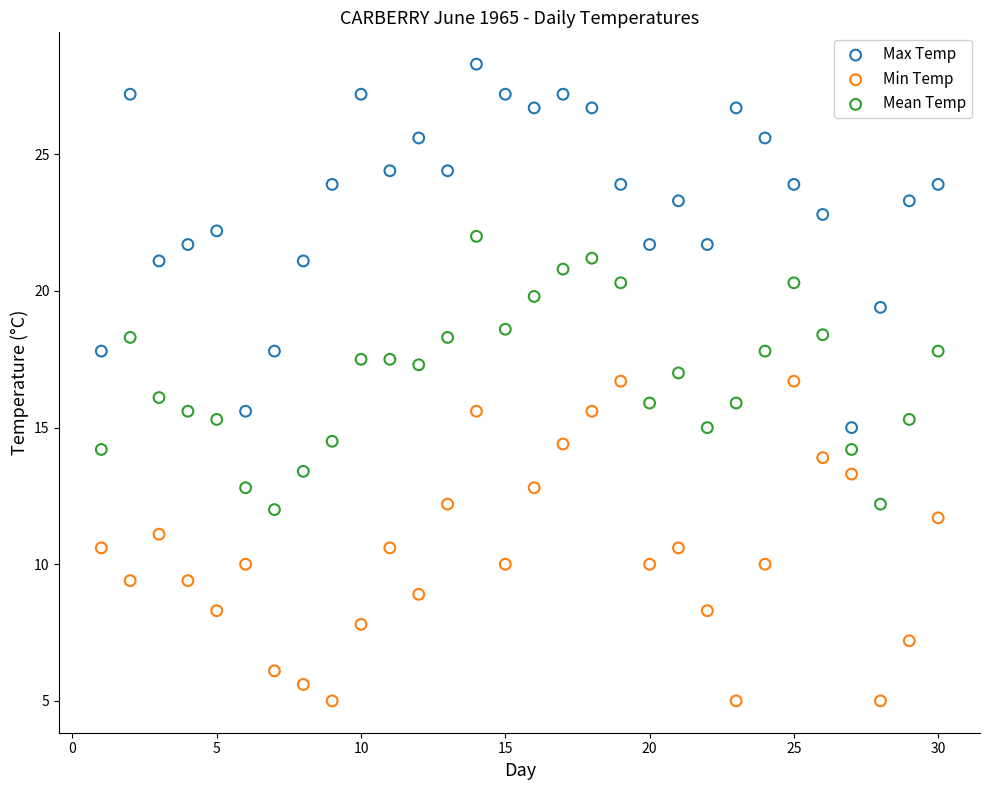

Which series reaches the maximum Y coordinate?

Max Temp